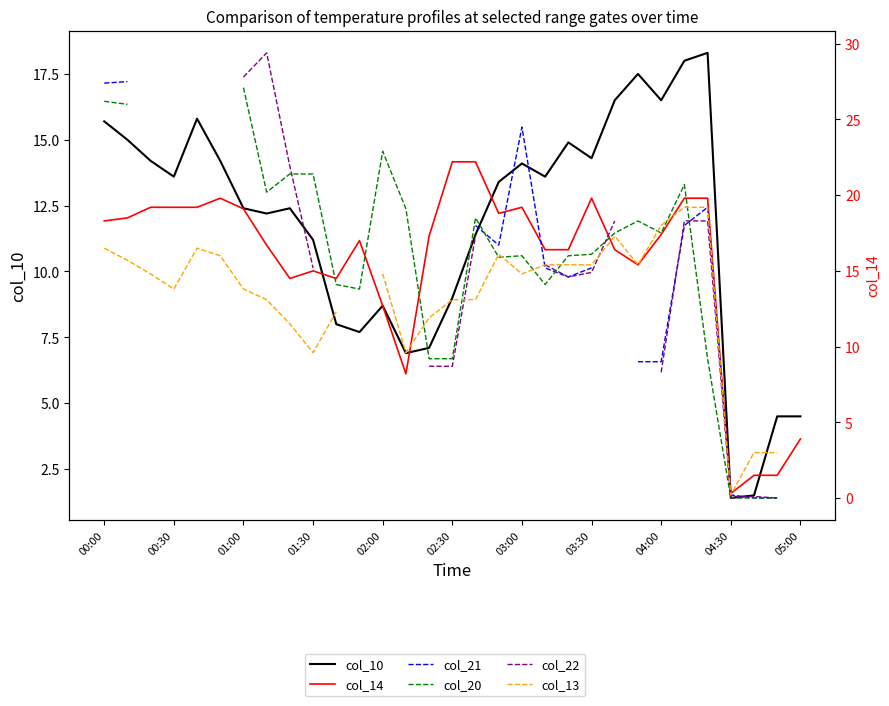

Which category has the highest value in the col_14 series?

02:30